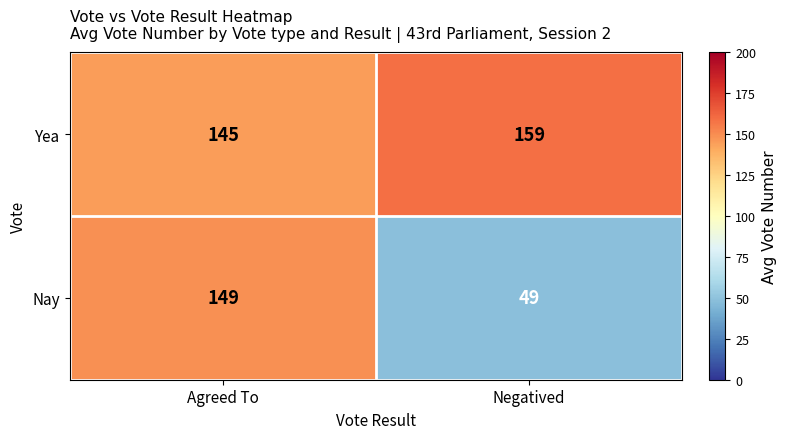

Count the number of categories in the chart.

2